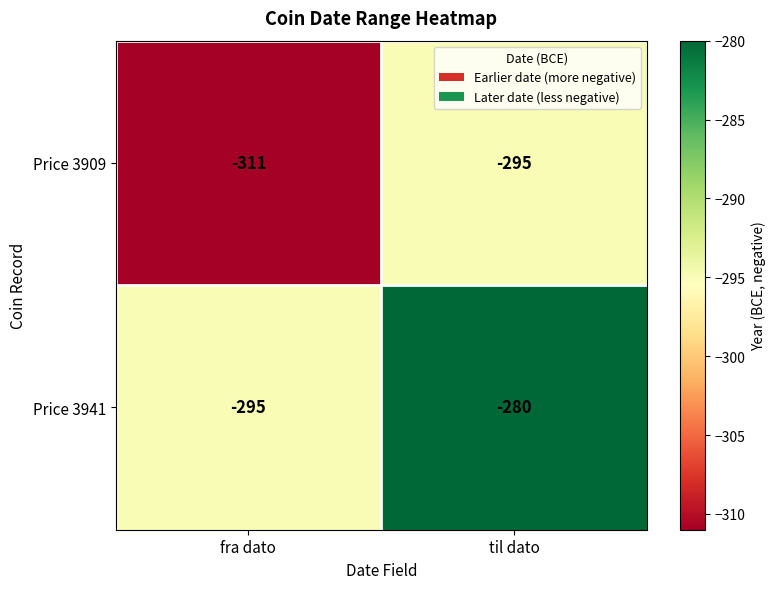

How many values in the Price 3909 series are below -295?

1